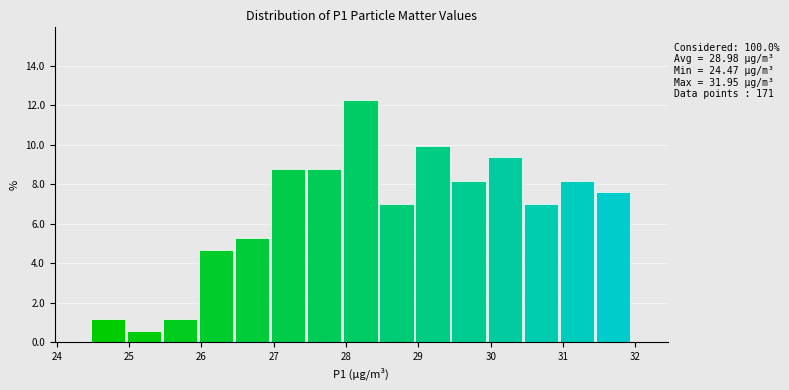

Which range on the x-axis has the tallest bar?

28.0 to 28.5